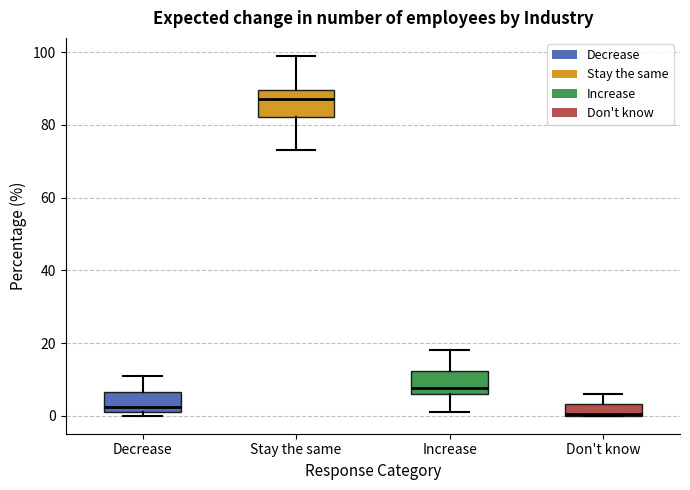

Reading left to right, transcribe this box plot: for each box, give where its median line is, the range the box spans, and where its two whiskers end, as read against the y-axis. The values are not printed on the chart, so give them approximately, as read against the axis.

Decrease: median 2 (just above the box's lower edge), box 2 to 6, whiskers 0 to 12
Stay the same: median 88, box 82 to 90, whiskers 74 to 100
Increase: median 8, box 6 to 12, whiskers 2 to 18
Don't know: median 0, box 0 to 4, whiskers 0 to 6